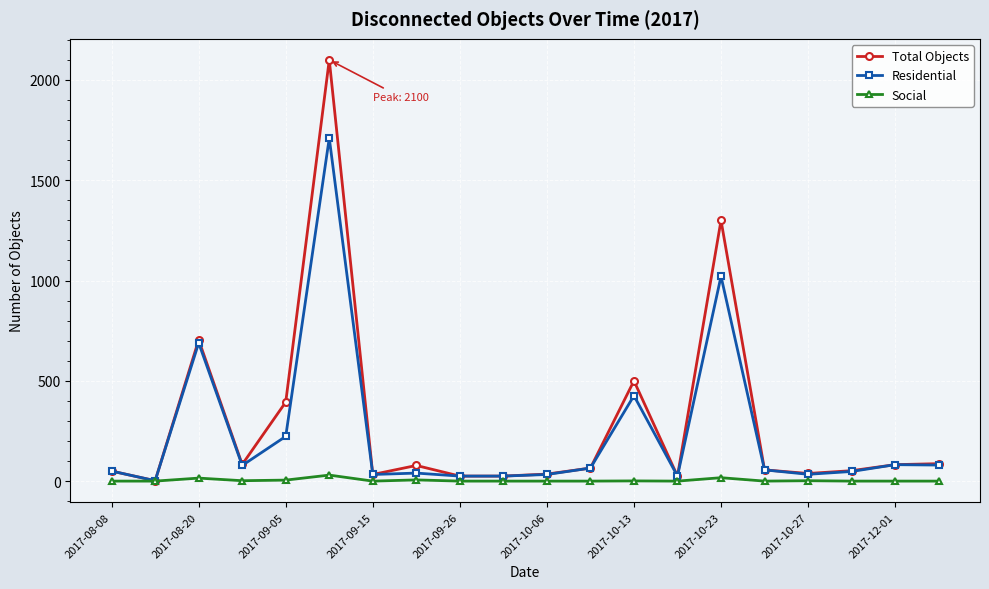

Rank the series by their maximum value, from lowest to highest.

Social, Residential, Total Objects